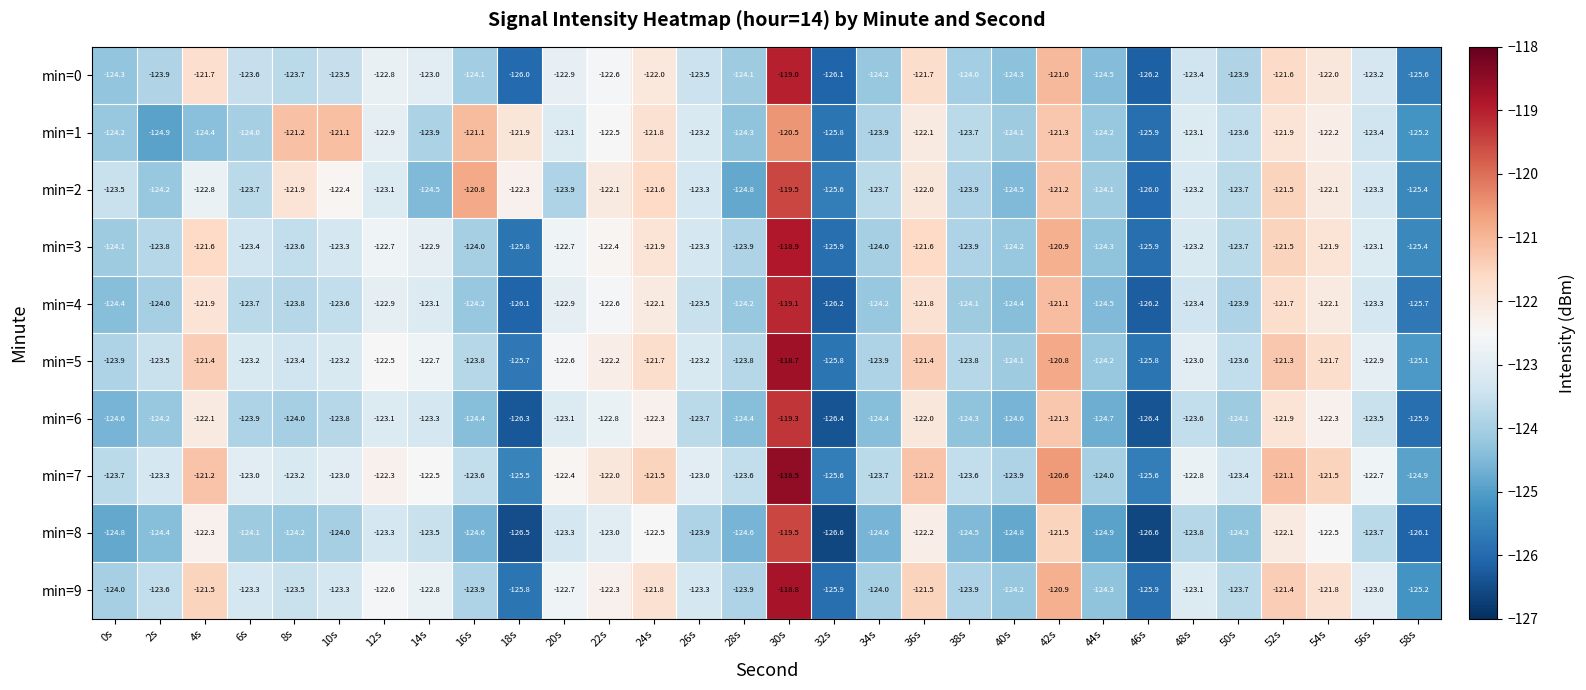

What is the highest value of the min=5 series?

-118.7